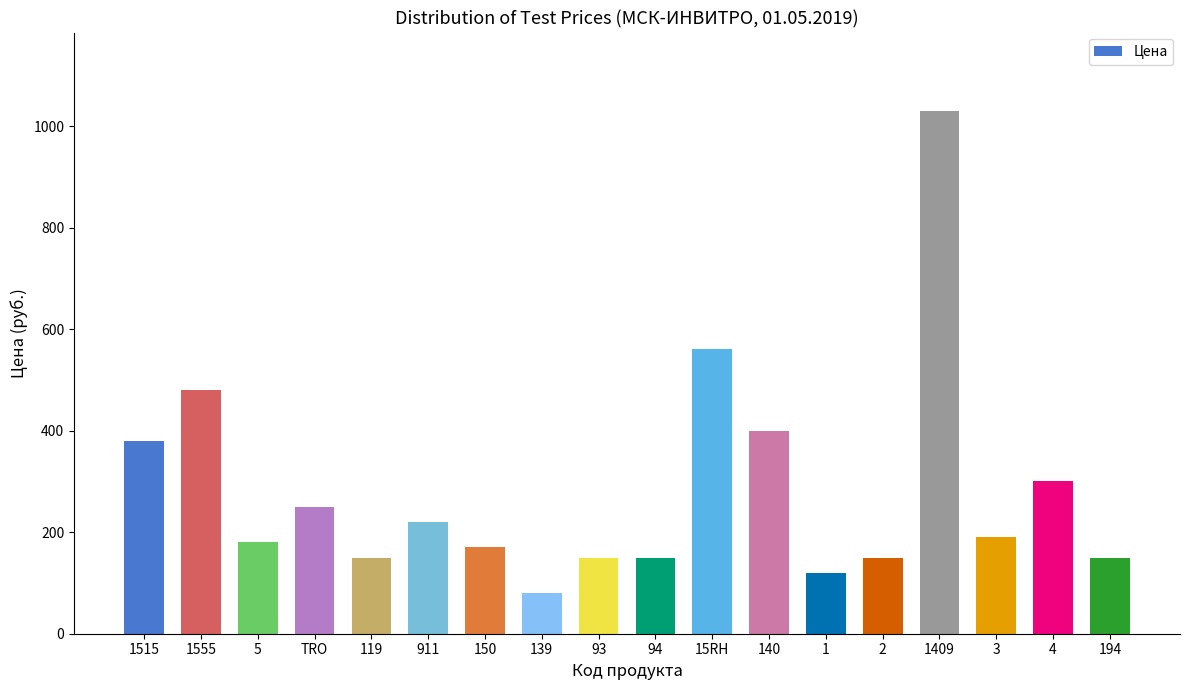

True or false: the data shows 826 at 15RH.

False